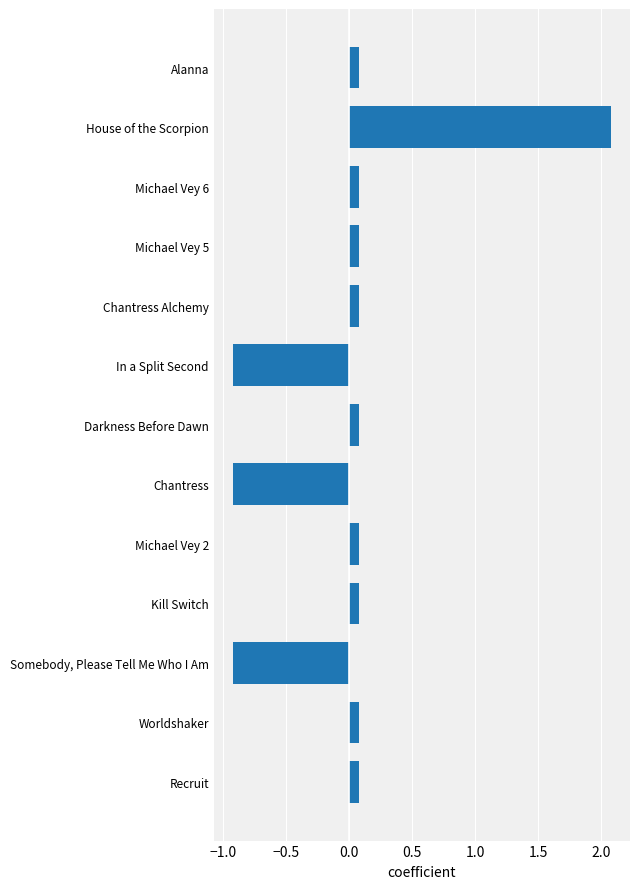

The chart shows a value of 0.1 at Michael Vey 6. True or false?

True